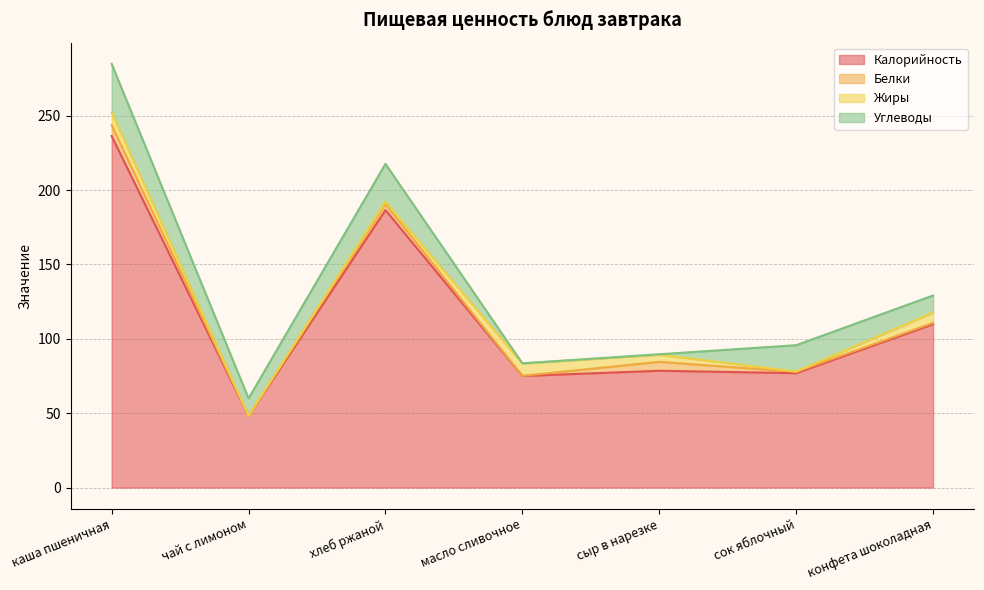

Reading left to right, transcribe all the data shown in this chart.

Калорийность: 236.3	48.1	186.5	75.0	78.5	76.9	109.8
Белки: 7.4	0.1	4.1	0.1	6.0	0.9	0.9
Жиры: 8.4	0.0	1.5	8.3	4.8	0.2	6.9
Углеводы: 32.7	11.7	25.5	0.1	0.3	17.7	11.5